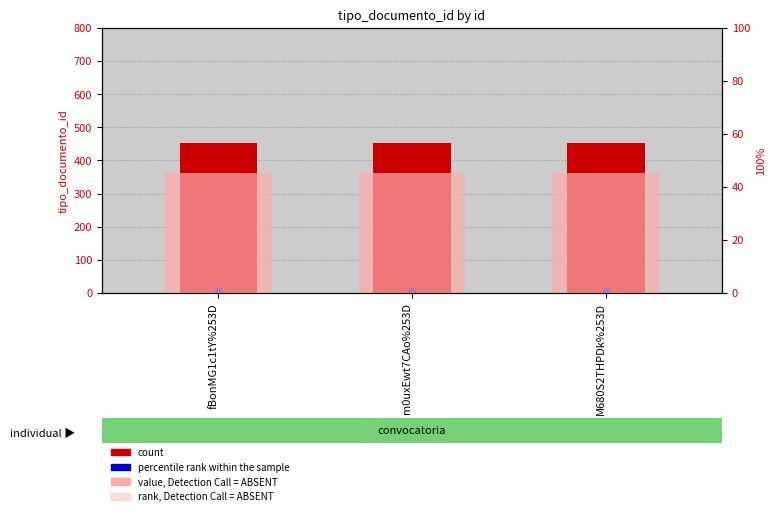

Which series changed the most between fBonMG1c1tY%253D and m0uxEwt7CAo%253D?

count